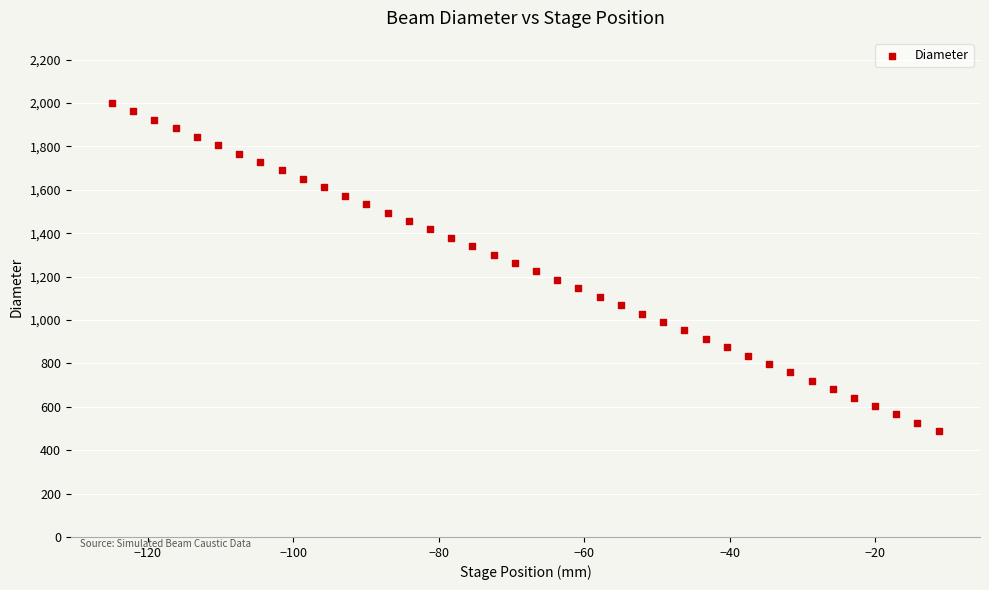

What is the range of Y values (max minus min)?

1512.3